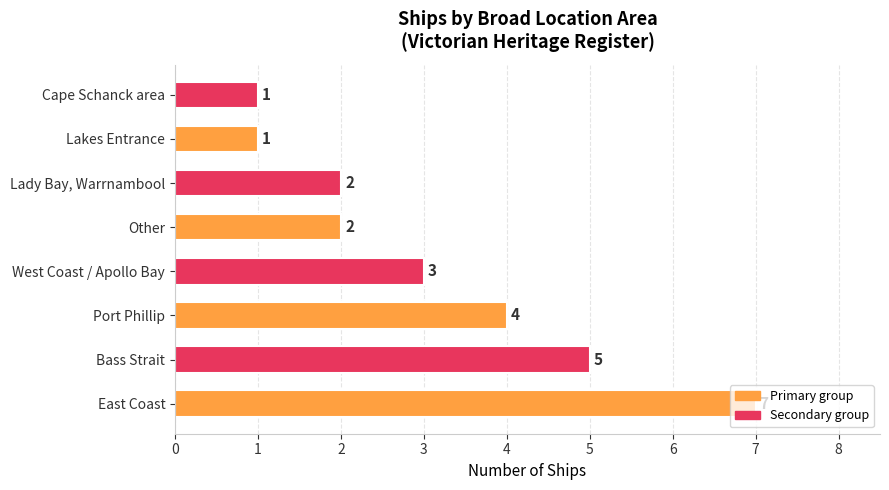

Count the values in the range 2 to 5.

5